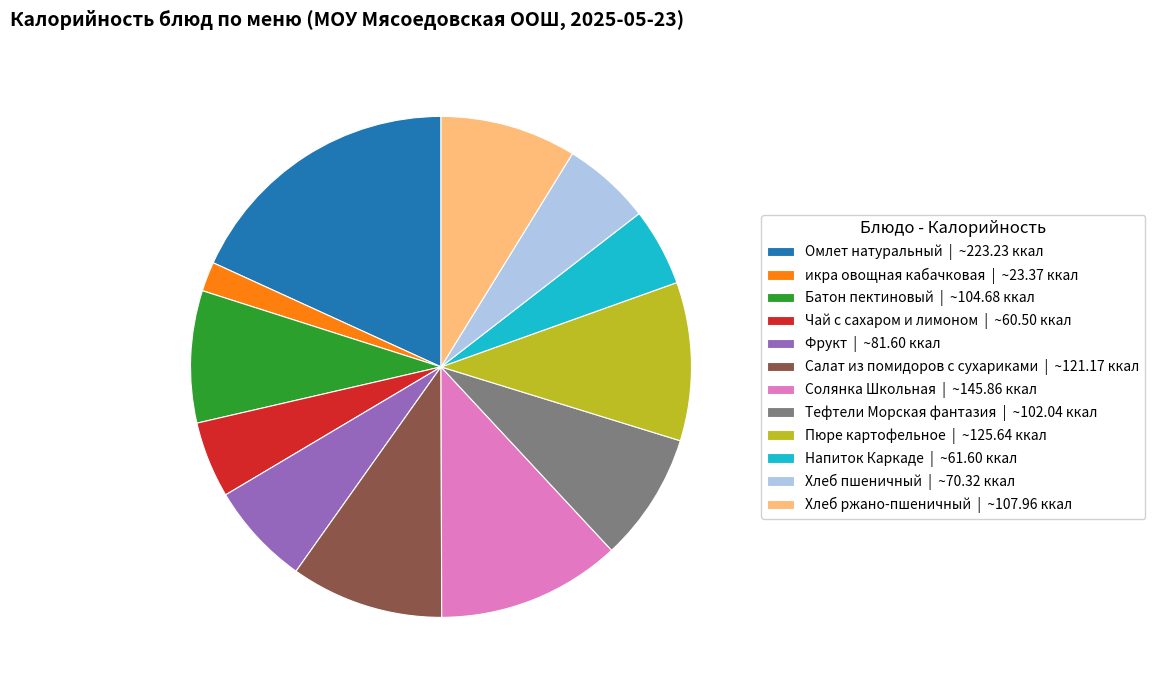

Is Фрукт the majority of the pie?

No